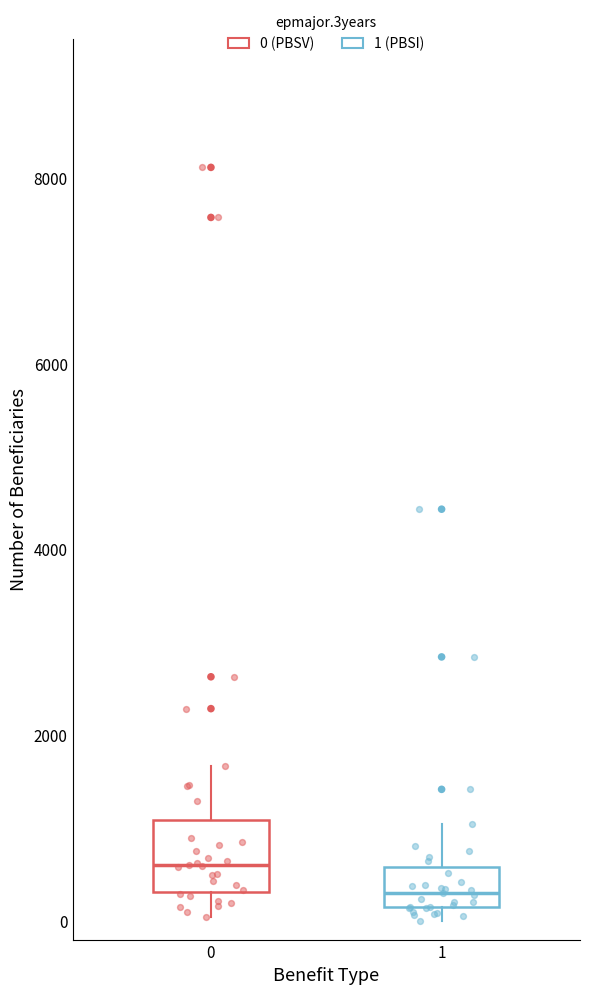

Reading left to right, read every box against the y-axis: the position of its median line, the range the box covers, and the ends of its whiskers. The values are not printed on the chart, so give them approximately, as read against the axis.

0: median 600, box 400 to 1000, whiskers 0 to 1600
1: median 200 (inside the box), box 200 to 600, whiskers 0 to 1000